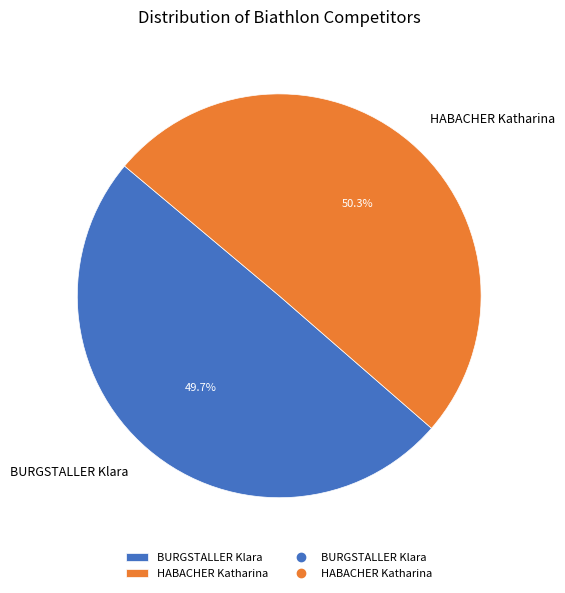

To the nearest percent, what is the difference between the largest and smallest slice percentages?

1%